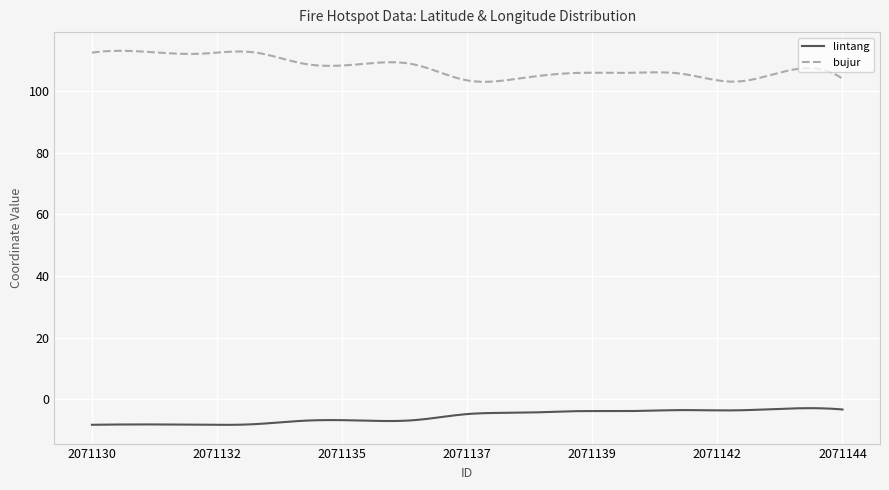

What is the smallest value displayed?

-8.4